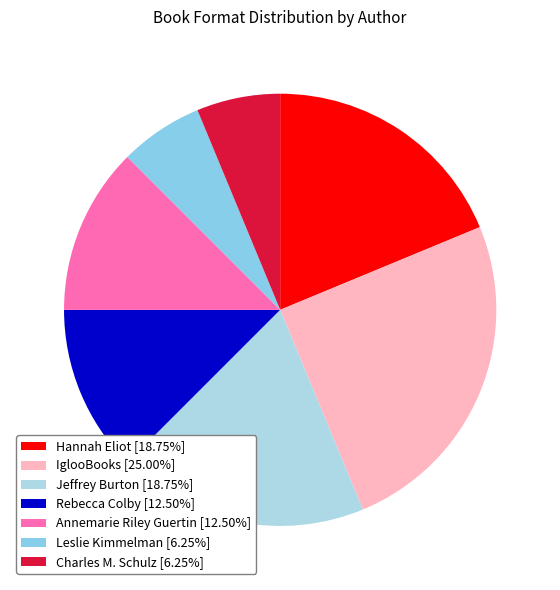

Which slice is the largest?

IglooBooks